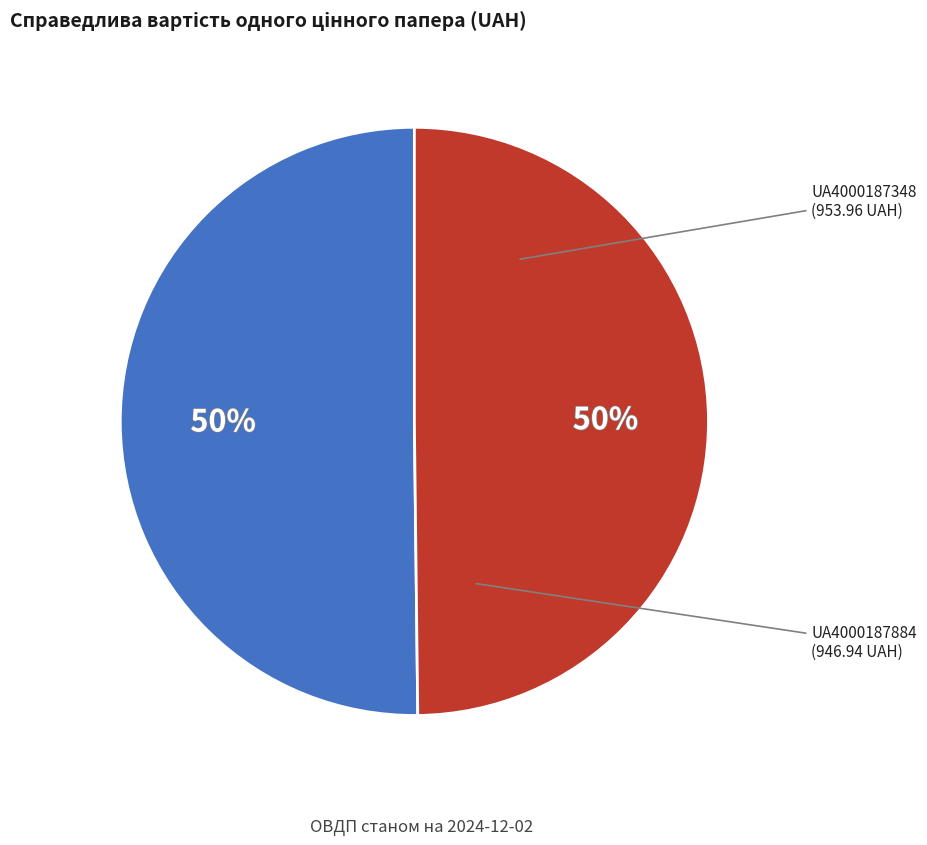

True or false: UA4000187348 accounts for 43% of the total.

False